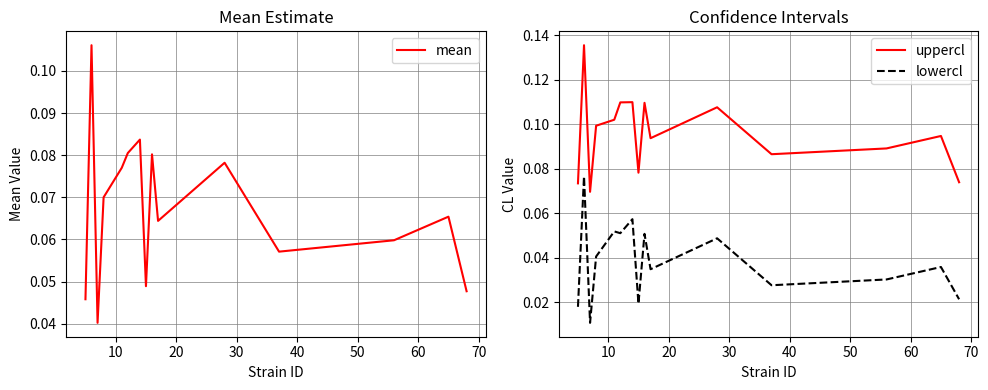

True or false: uppercl and mean intersect in this chart.

False